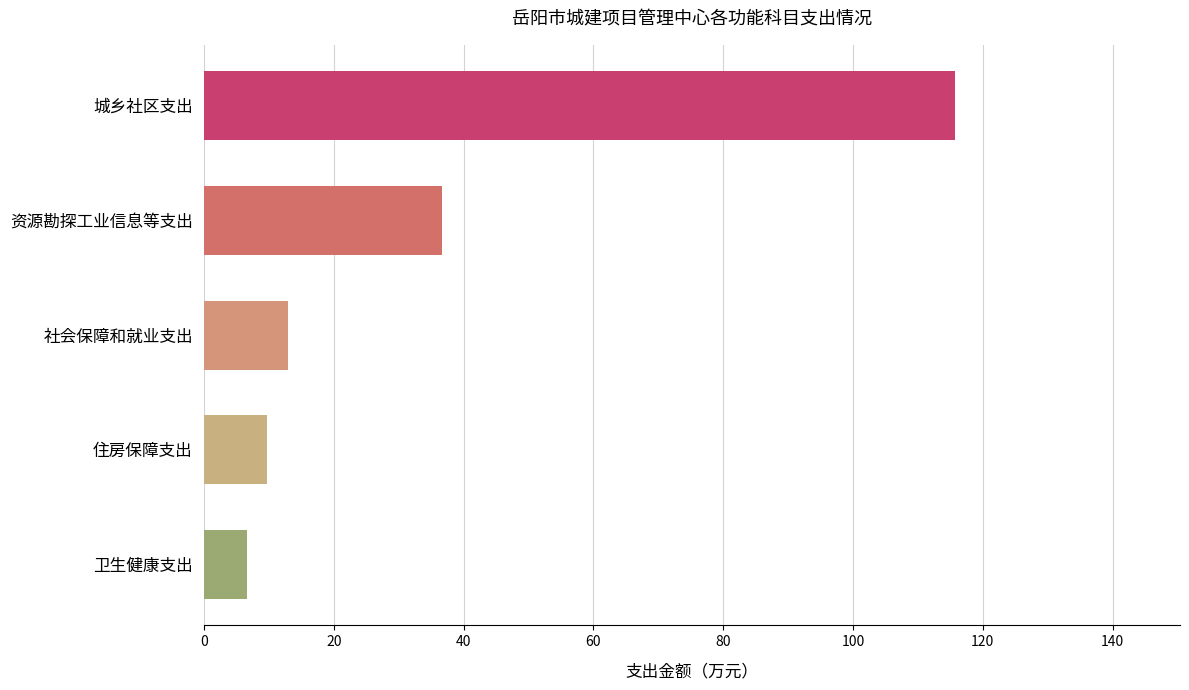

True or false: the data shows 36.7 at 资源勘探工业信息等支出.

True